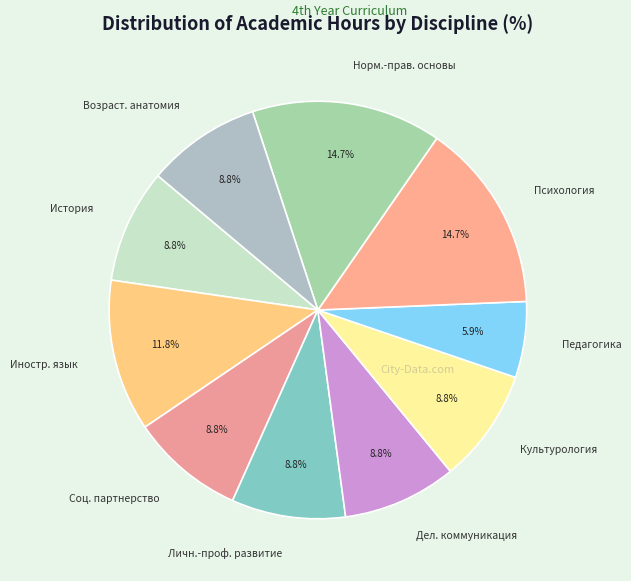

To the nearest percent, what percentage of the pie is Педагогика?

6%